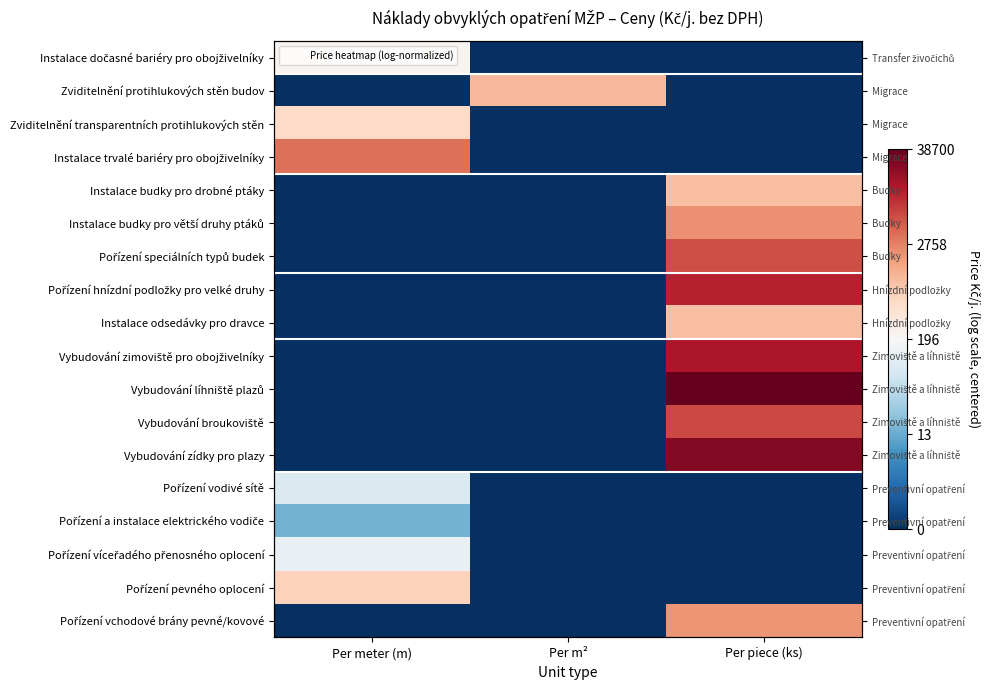

At which category is the sum across all series the highest?

Per piece (ks)